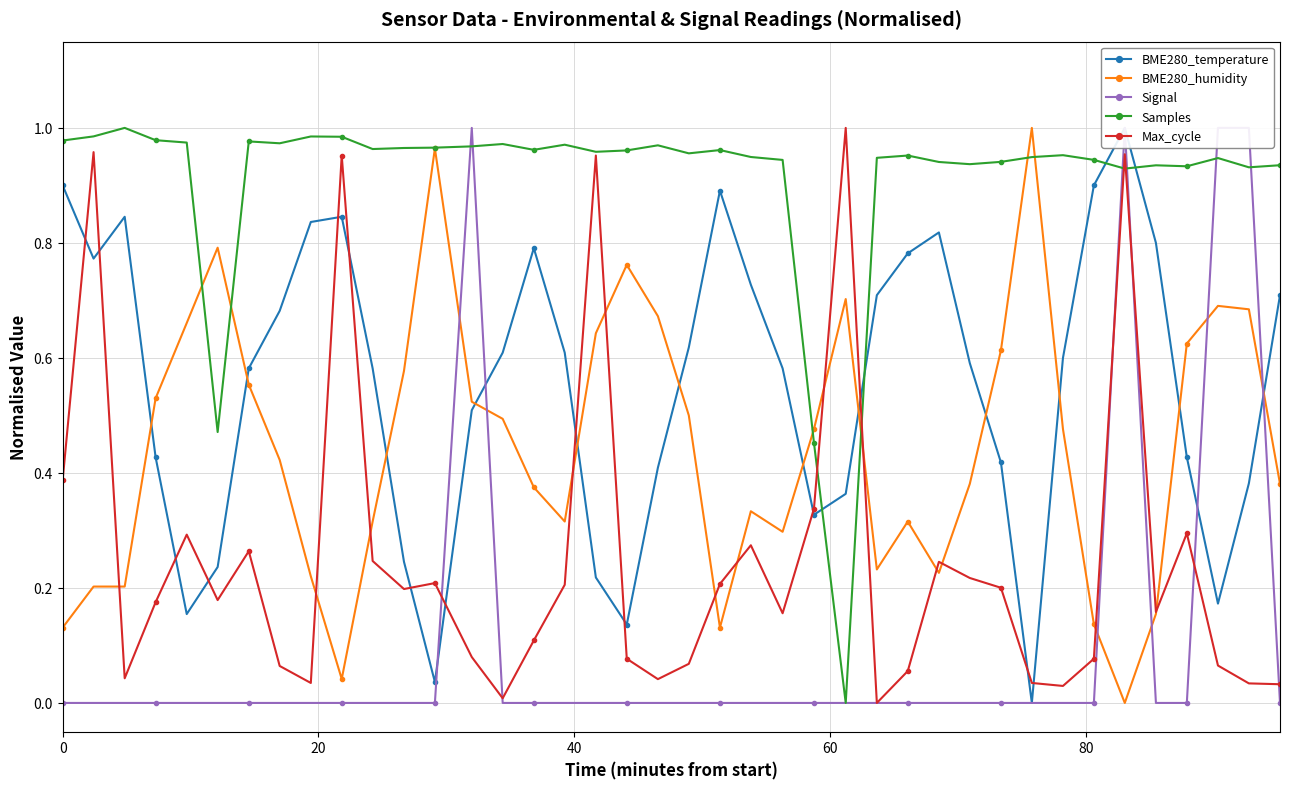

True or false: BME280_humidity and BME280_temperature intersect in this chart.

True